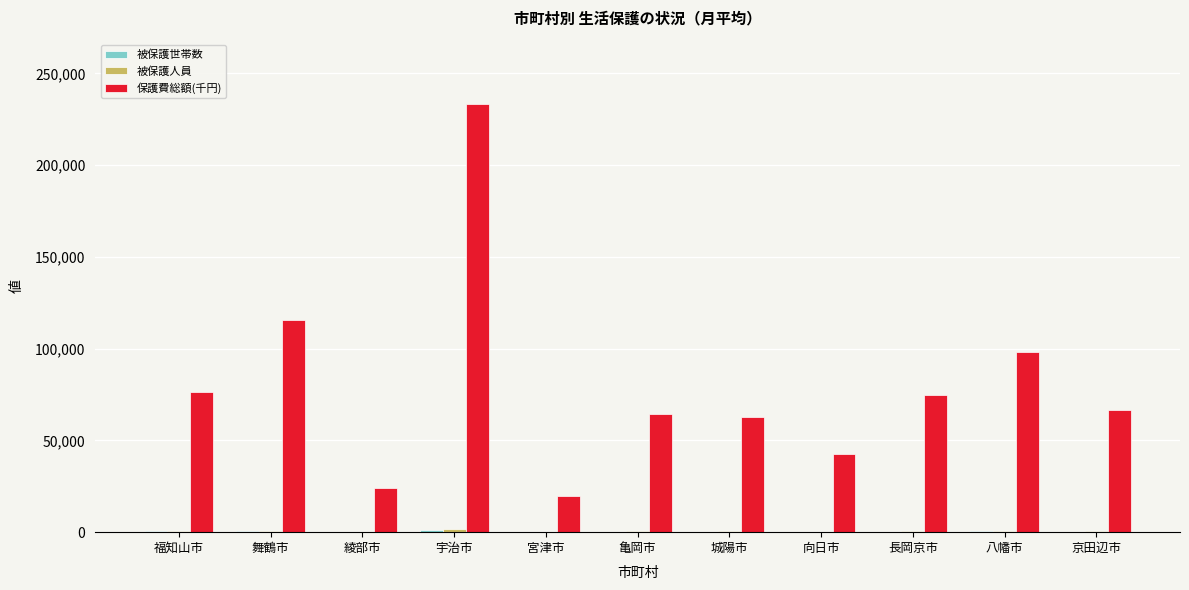

Which series has the largest total across all categories?

保護費総額(千円)